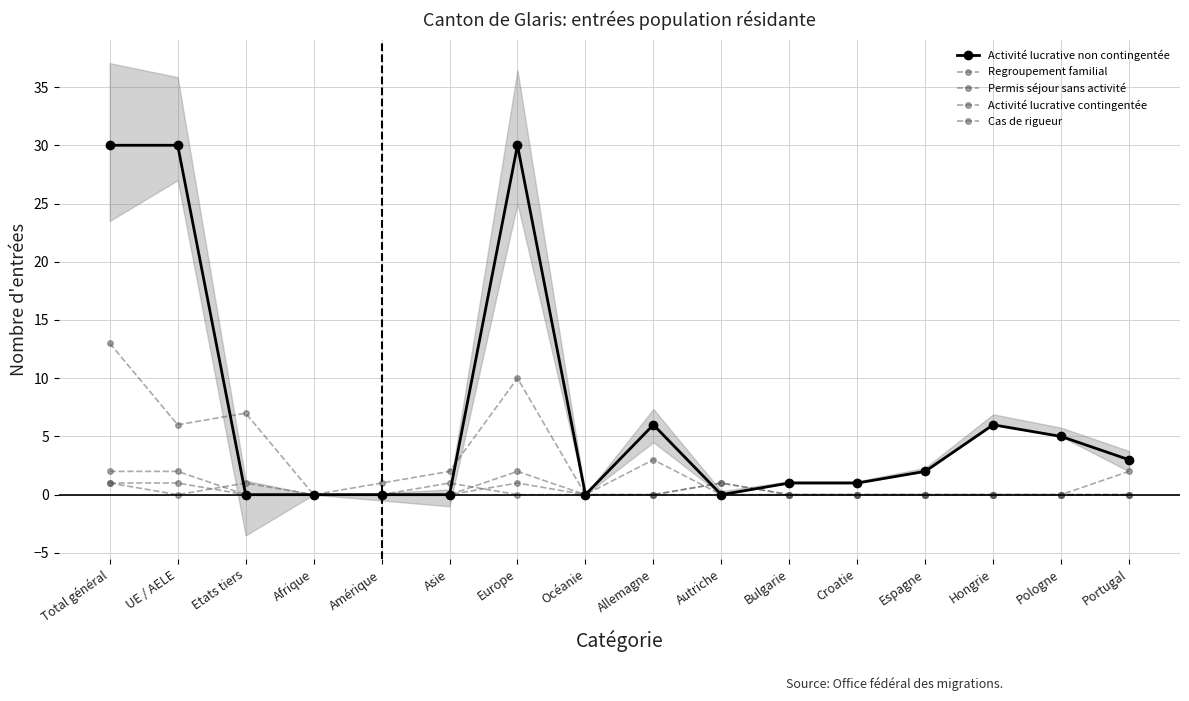

True or false: Permis séjour sans activité and Cas de rigueur intersect in this chart.

True